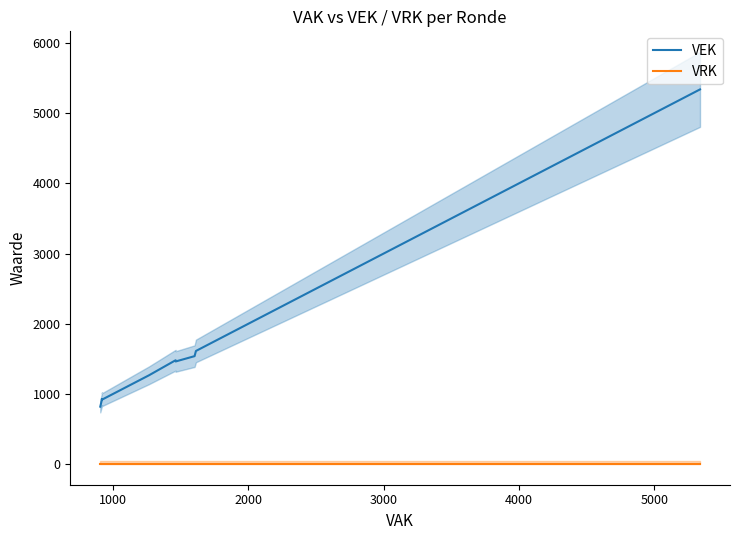

The VEK series shows 2295 at 14. True or false?

False